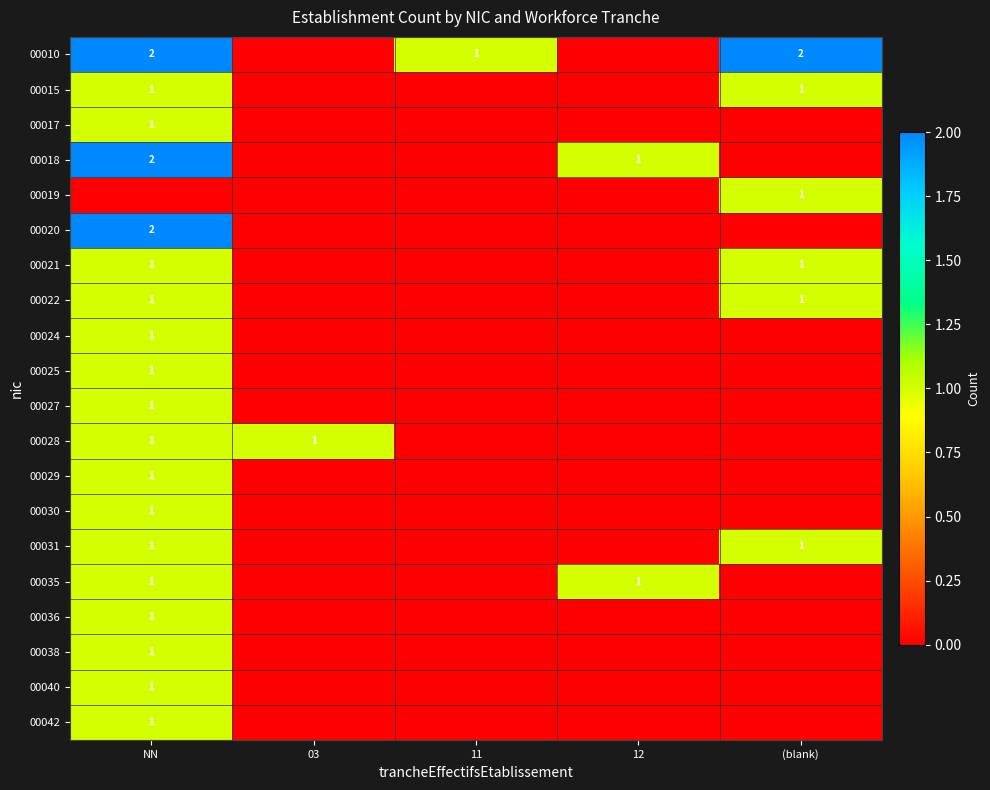

True or false: 00017 has a value of 1 at NN.

True